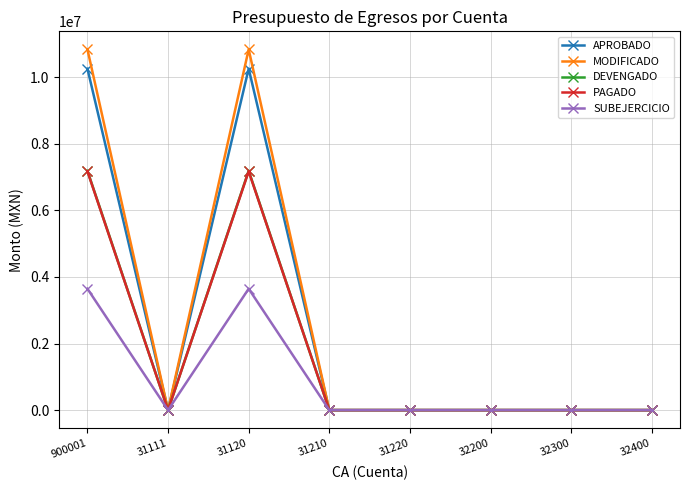

What is the spread (max minus min) of values at 31120?

7188306.6